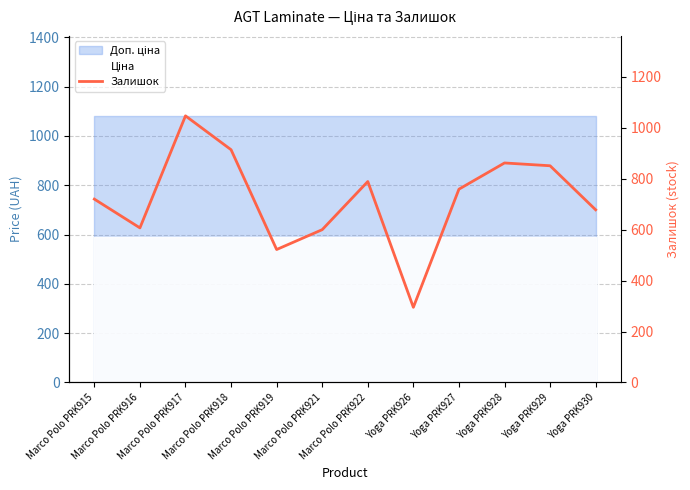

What is the label of the 8th point from the left?

Yoga PRK926